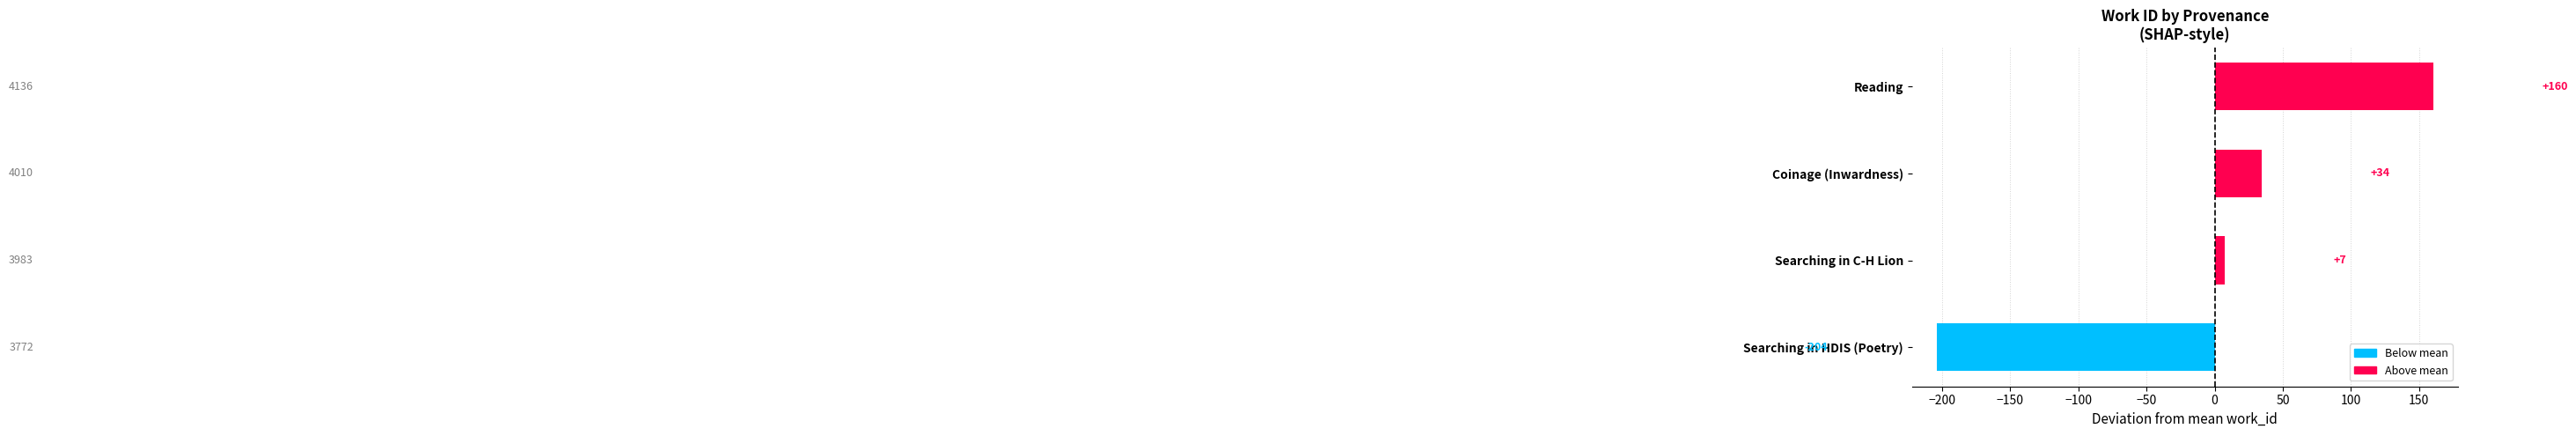

Rank the categories by value from highest to lowest.

Reading, Coinage (Inwardness), Searching in C-H Lion, Searching in HDIS (Poetry)